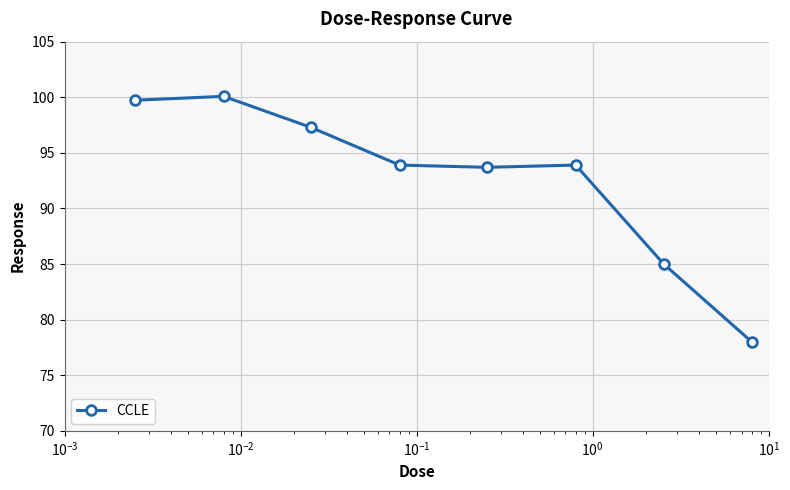

What is the value of the 3rd point from the left?

97.3